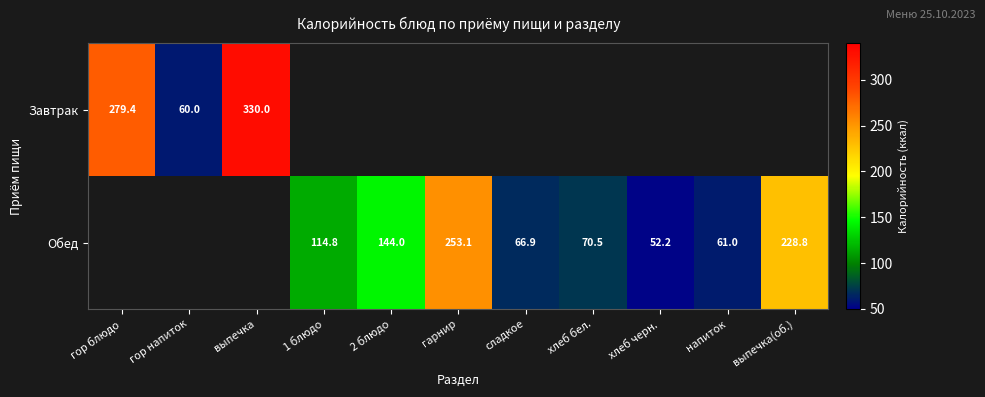

The value of Завтрак at гор блюдо is 113.3. True or false?

False